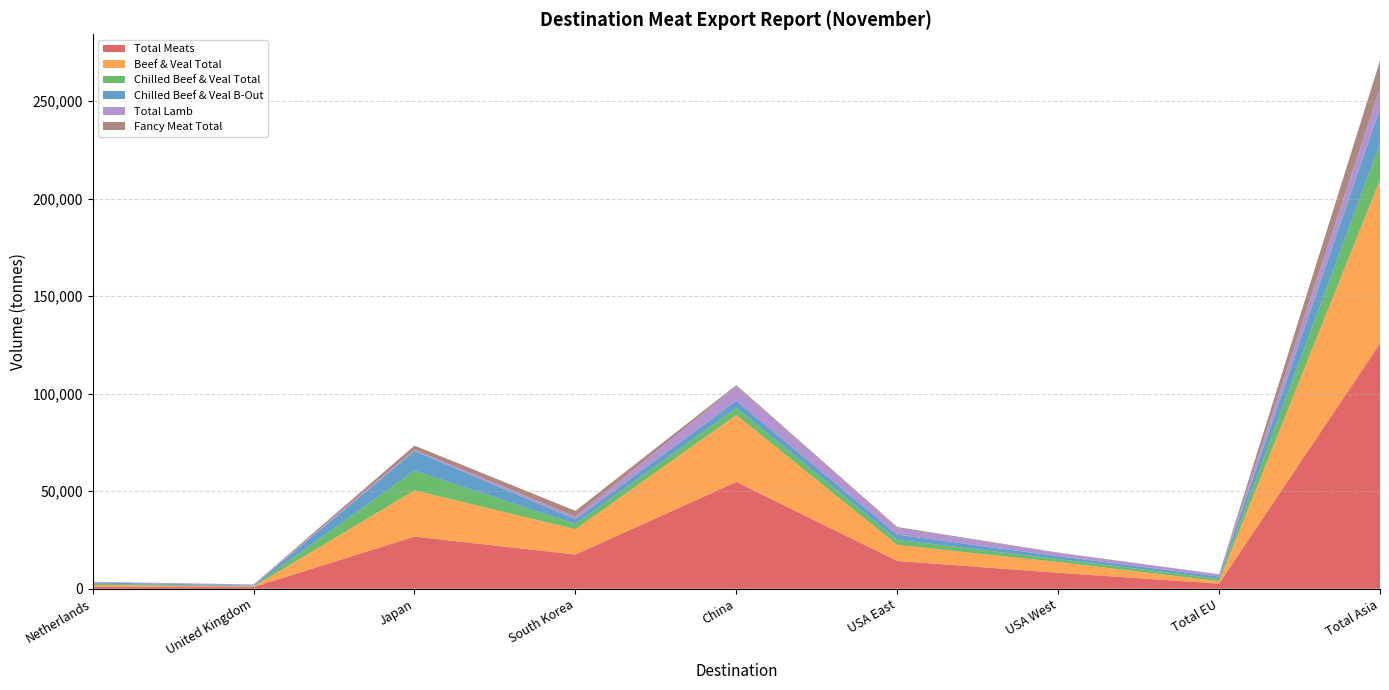

Reading left to right, extract all data points from this chart.

Total Meats: 1190.4	852.7	26753.2	17540.7	54771.2	14260.1	8195.6	2638.9	125798.6
Total Lamb: 300.8	547.9	686.5	1349.3	7267.3	3408.4	1721.7	1178.6	10416.5
Beef & Veal Total: 759.7	268.8	23701.6	12996.4	34264.3	8206.7	5509.3	1269.0	83889.2
Chilled Beef & Veal B-Out: 646.4	267.4	10046.2	2447.7	3600.9	2616.1	1490.9	1138.1	18076.6
Chilled Beef & Veal Total: 696.0	268.8	10103.9	2674.7	3717.5	2637.3	1517.7	1205.2	18584.4
Fancy Meat Total: 0.1	0.0	2126.1	2942.8	767.4	539.6	125.9	25.6	13985.2